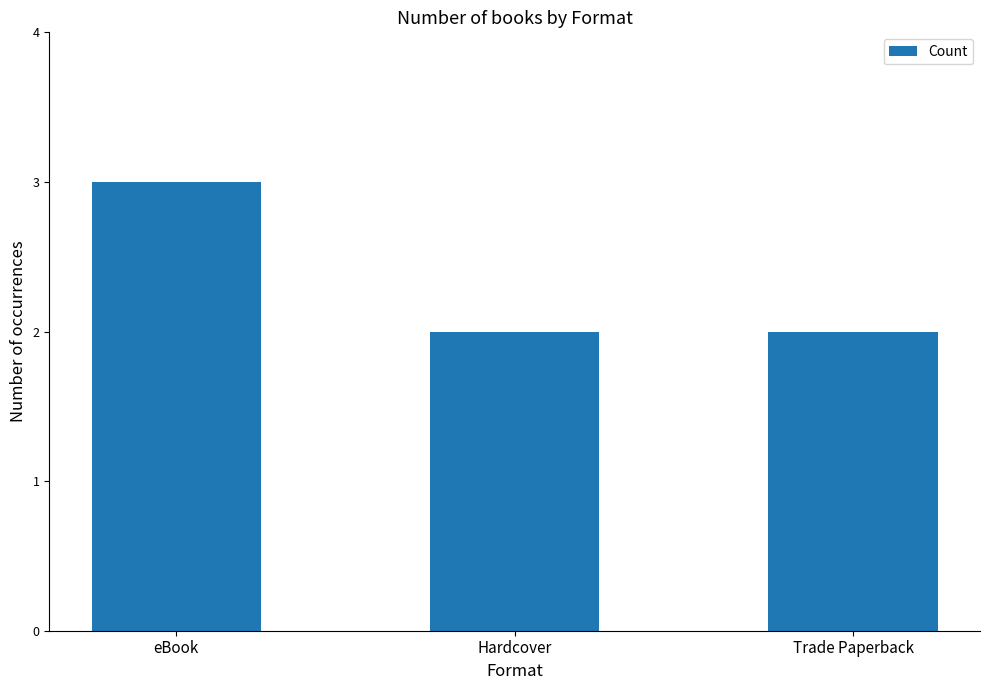

What is the change in value from eBook to Hardcover?

-1